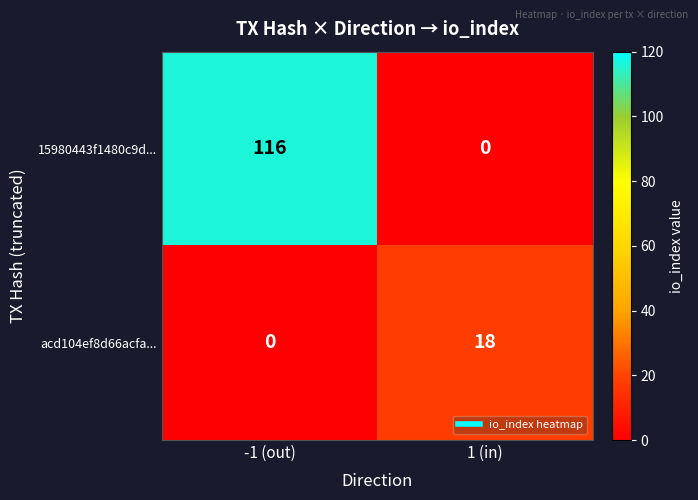

The 15980443f1480c9d... series shows 116 at -1 (out). True or false?

True